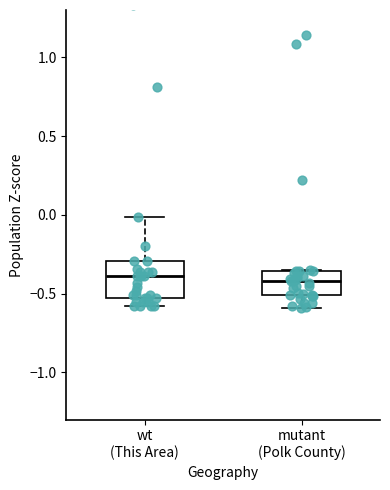

Where does the upper whisker of the box for wt (This Area) end on the y-axis? The values are not printed on the chart, so give them approximately, as read against the axis.

0.00